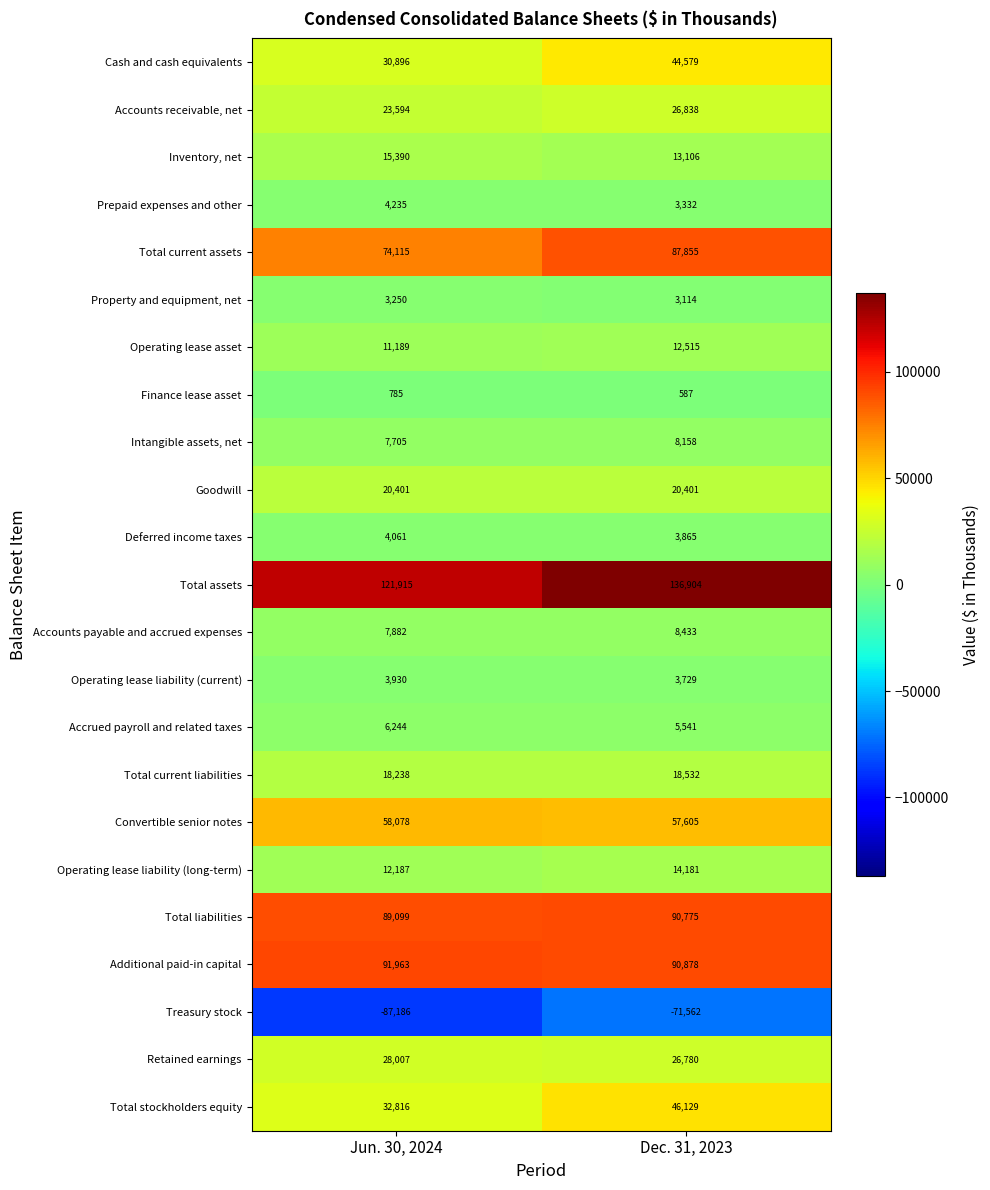

What is the spread (max minus min) of values at Dec. 31, 2023?

208466